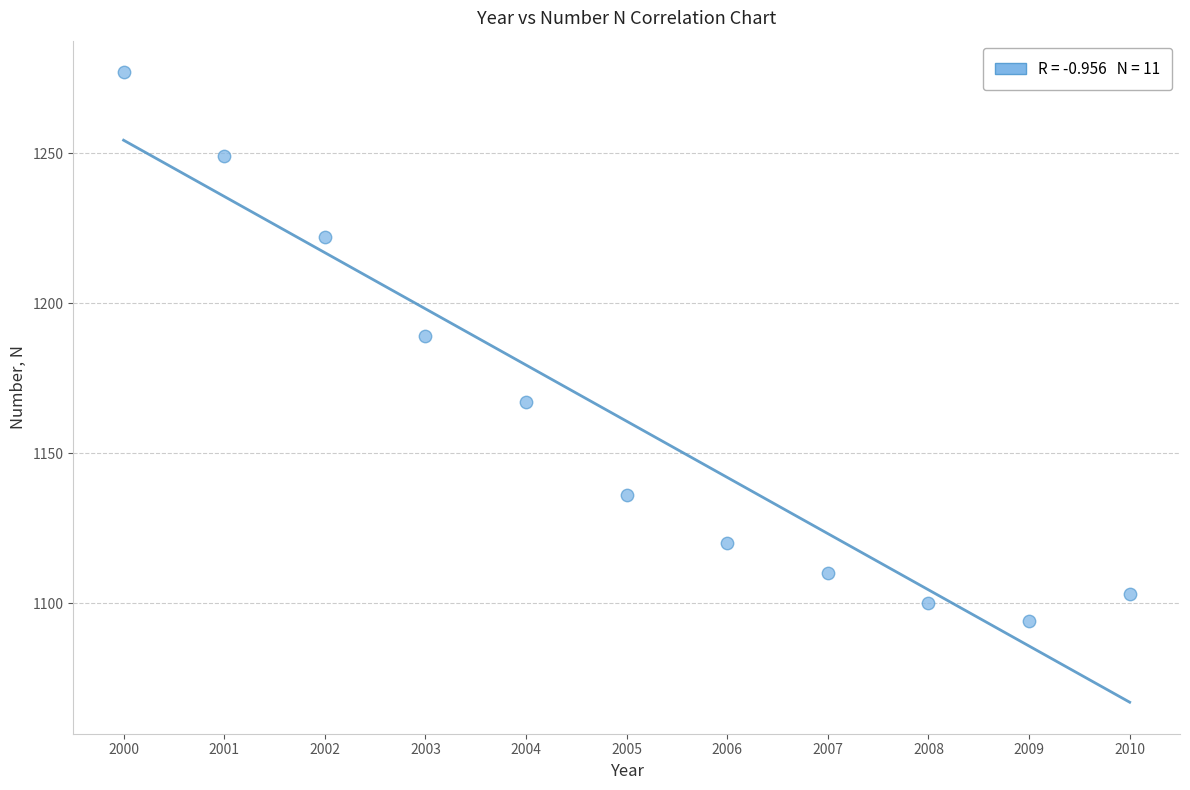

What is the average X value?

2005